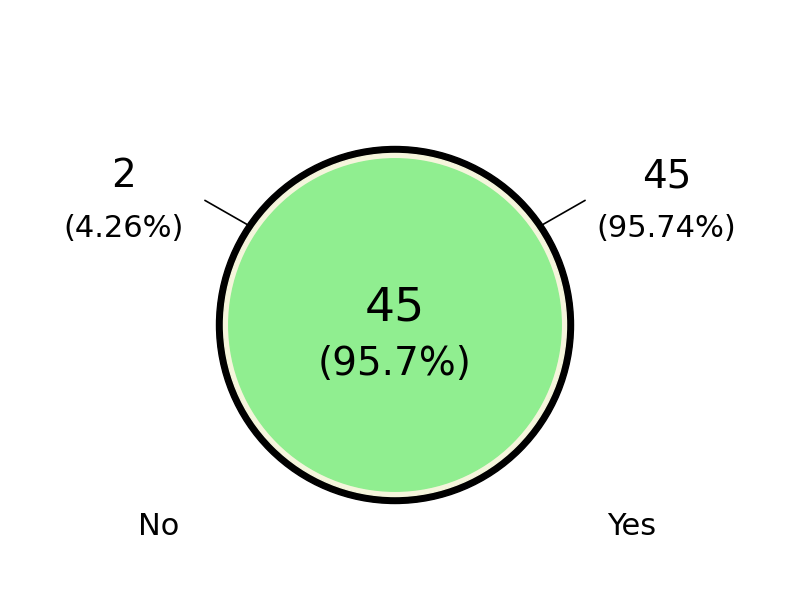

To the nearest percent, what is the combined percentage of Yes and No?

100%